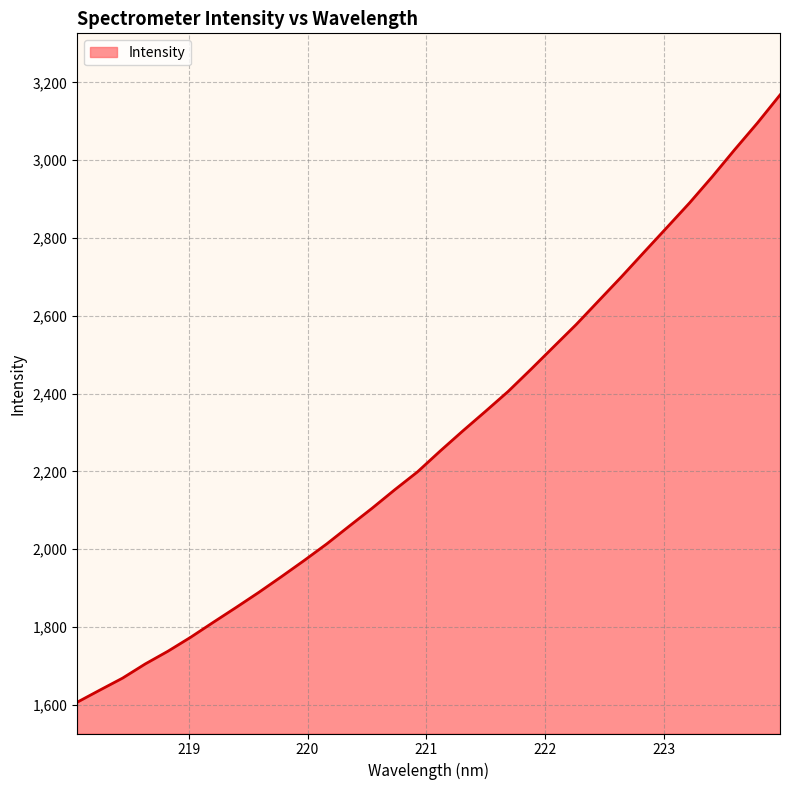

What is the smallest value displayed?

1606.9